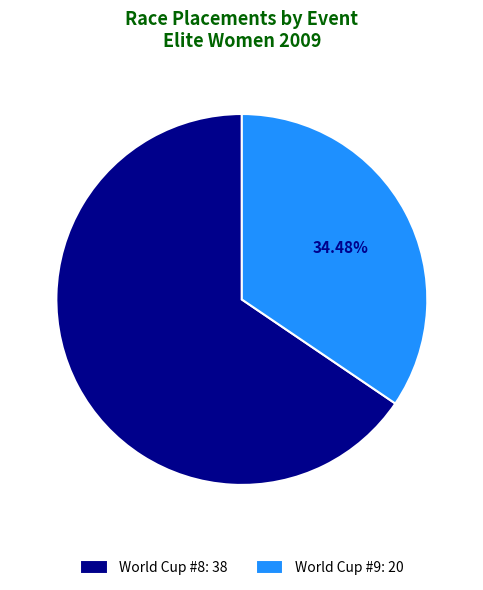

Between World Cup #8 and World Cup #9, which is larger?

World Cup #8